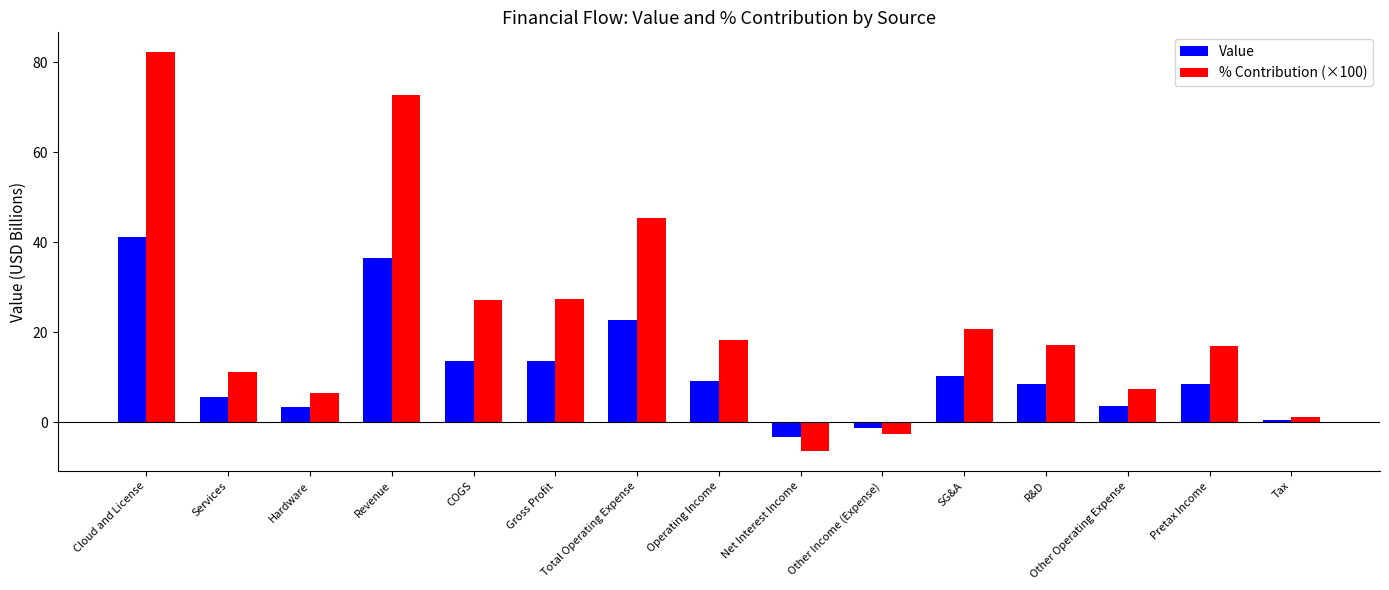

What is the sum of the % Contribution (×100) values at R&D and Services?

28.4